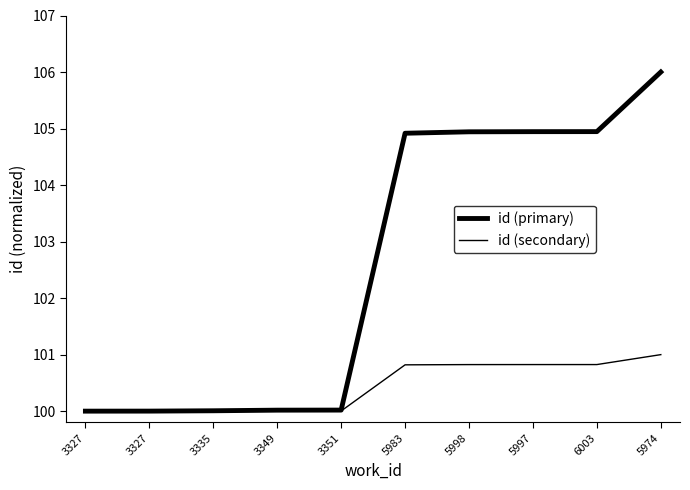

Between 3349 and 3335, which is larger?

3349